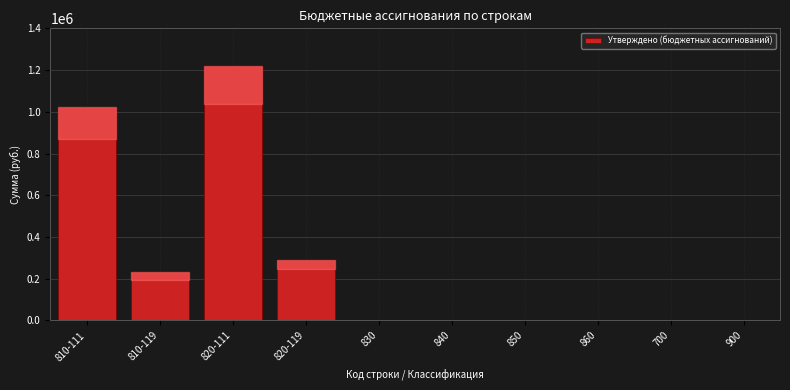

Reading left to right, transcribe all the data shown in this chart.

810-111=1021338.4	810-119=230323.6	820-111=1221578.4	820-119=290323.6	830=0.0	840=0.0	850=0.0	860=0.0	700=0.0	900=0.0